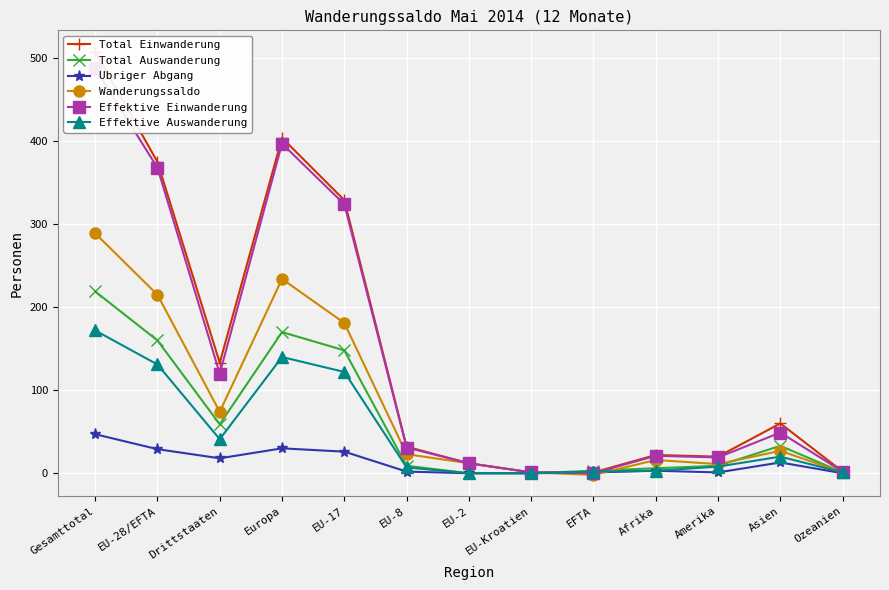

Does the chart display data point markers on the line(s)?

Yes